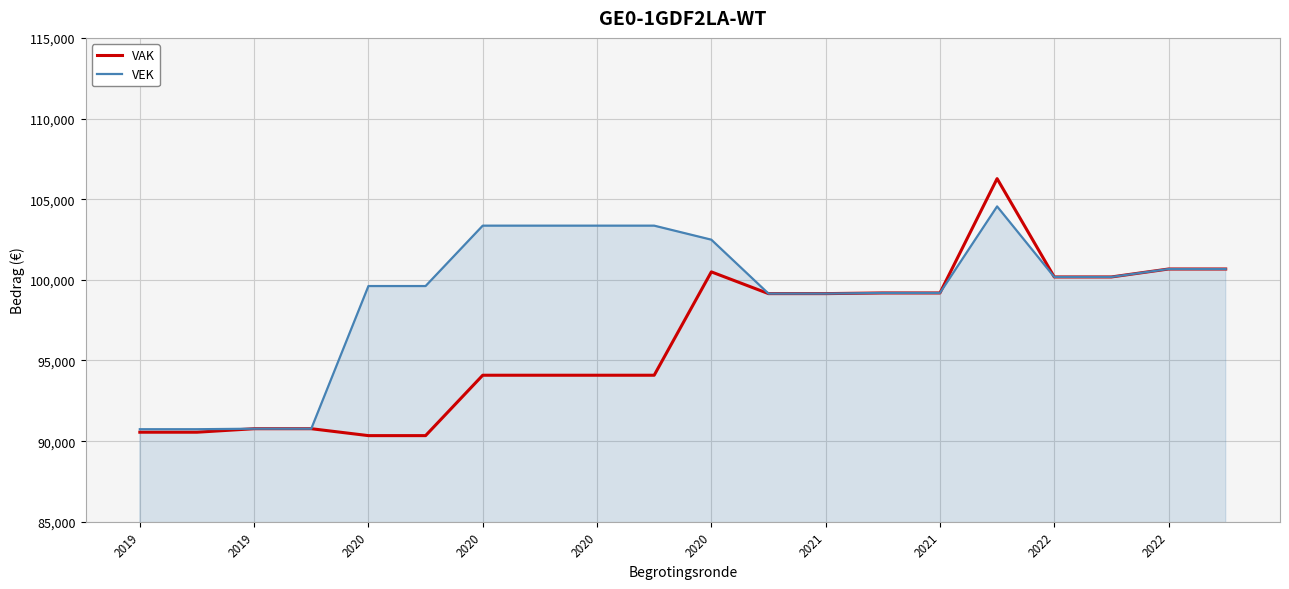

List the series in order of their overall mean, highest first.

VEK, VAK